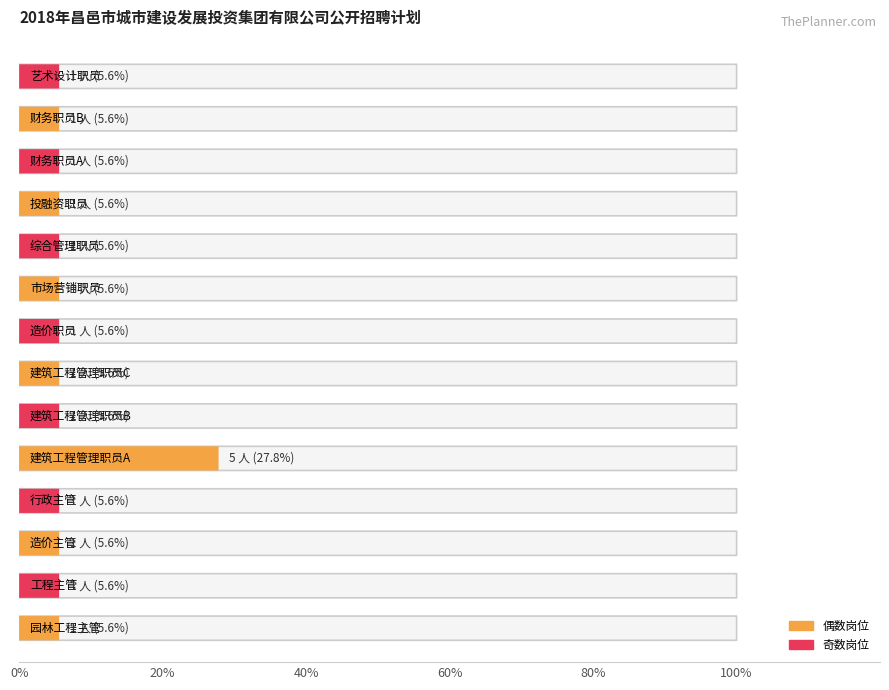

What is the ratio of the value at 市场营销职员 to the value at 造价职员?

1.0